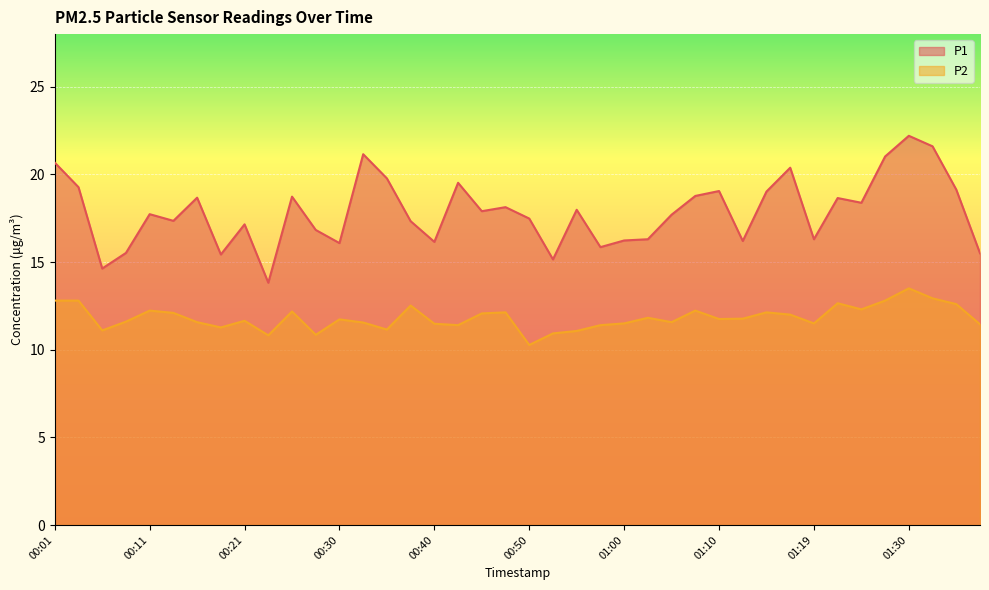

What is the label of the 19th point from the left?

00:45